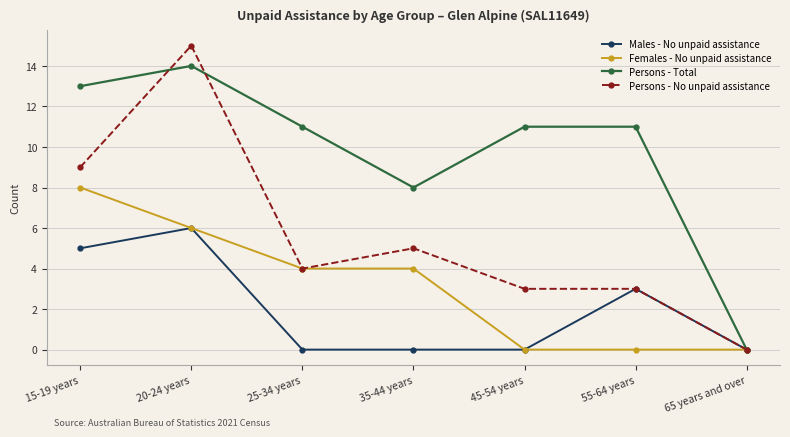

The Males - No unpaid assistance series shows 4 at 35-44 years. True or false?

False